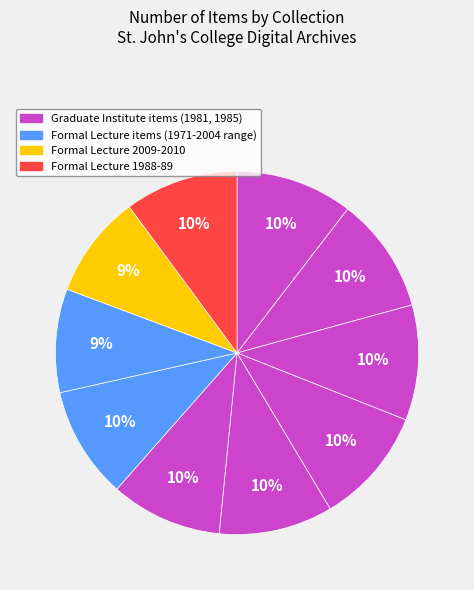

Is there any slice that represents more than half of the pie?

No